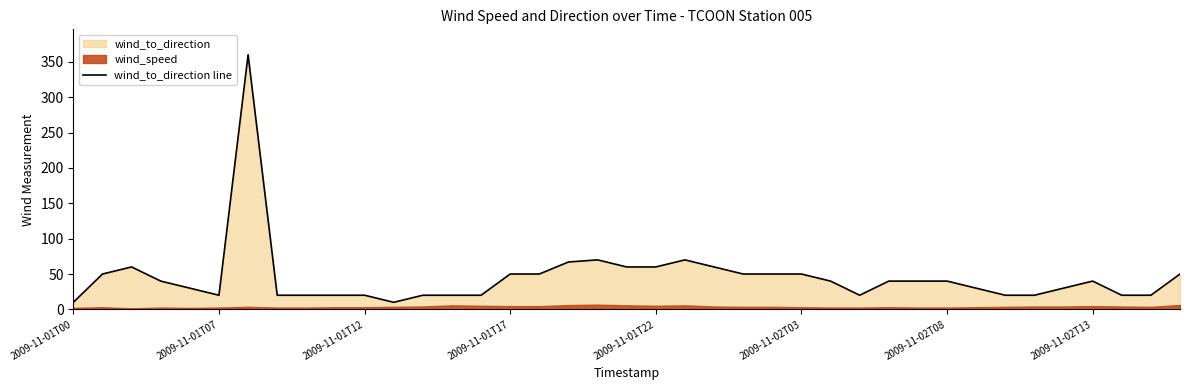

How many points are lower than both their immediate neighbors (excluding endpoints)?

3